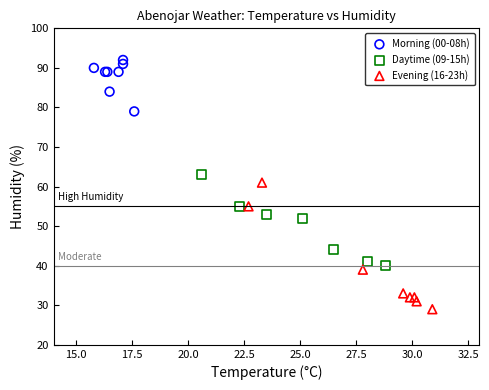

What are all the series names shown in the legend?

Morning (00-08h), Daytime (09-15h), Evening (16-23h)